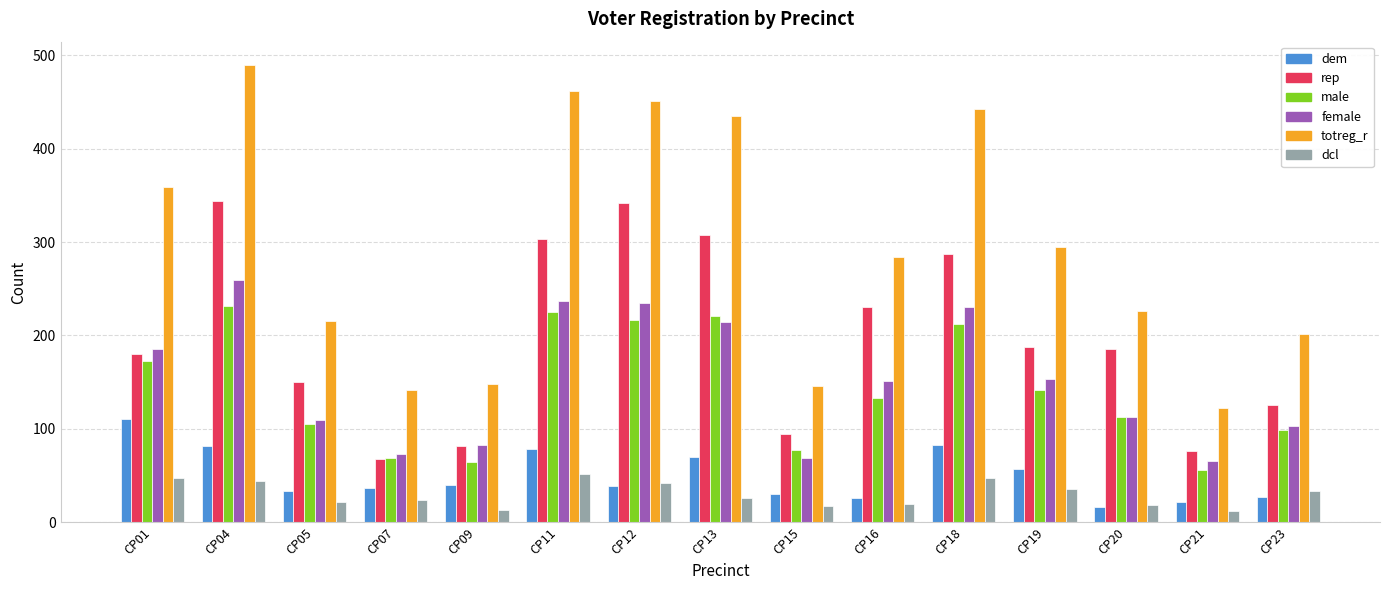

The value of female at CP01 is 311. True or false?

False